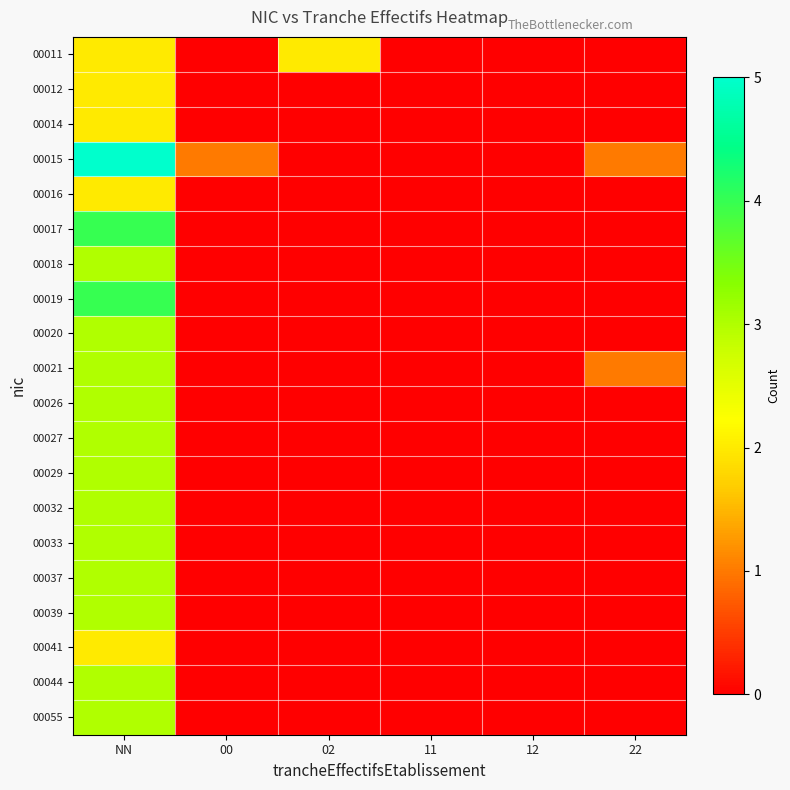

Between 02 and 00, which is larger?

02